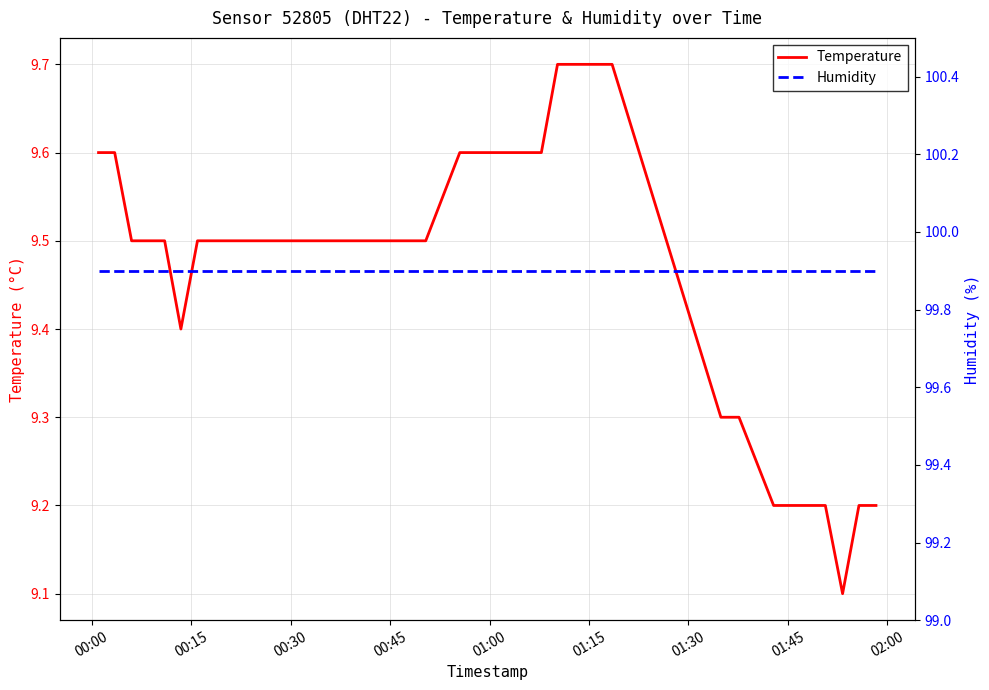

Reading left to right, extract all data points from this chart.

Temperature: 9.6	9.6	9.5	9.5	9.5	9.4	9.5	9.5	9.5	9.5	9.5	9.5	9.5	9.5	9.5	9.5	9.5	9.5	9.5	9.5	9.5	9.6	9.6	9.6	9.6	9.6	9.6	9.7	9.7	9.7	9.7	9.3	9.3	9.2	9.2	9.2	9.2	9.1	9.2	9.2
Humidity: 99.9	99.9	99.9	99.9	99.9	99.9	99.9	99.9	99.9	99.9	99.9	99.9	99.9	99.9	99.9	99.9	99.9	99.9	99.9	99.9	99.9	99.9	99.9	99.9	99.9	99.9	99.9	99.9	99.9	99.9	99.9	99.9	99.9	99.9	99.9	99.9	99.9	99.9	99.9	99.9